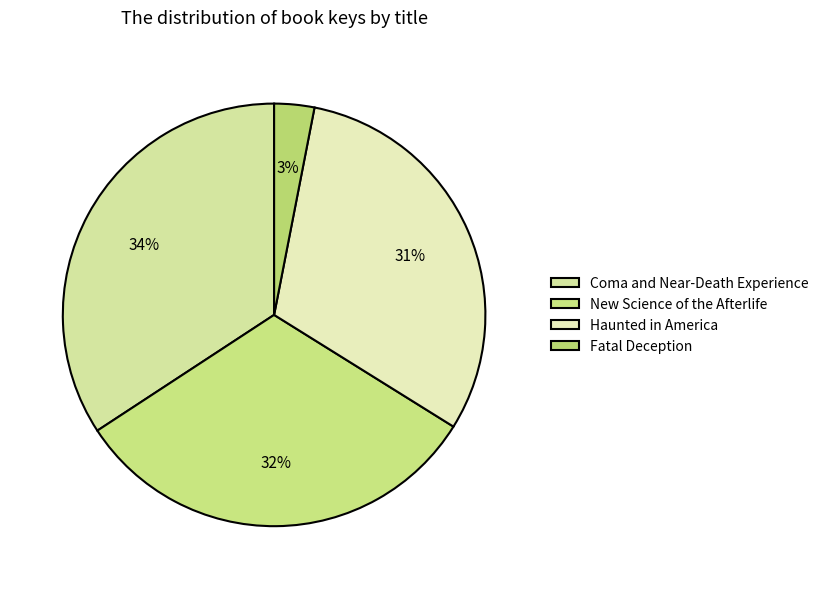

What is the smallest slice in the pie chart?

Fatal Deception